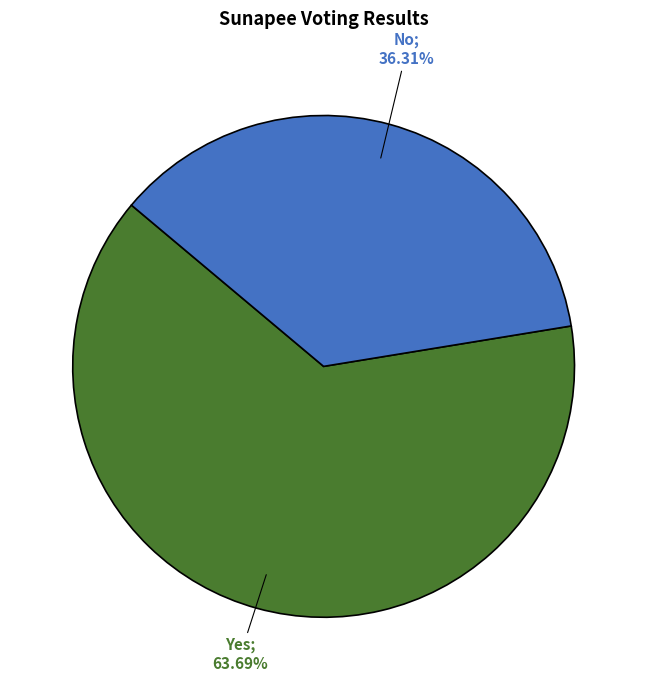

Does any single category account for the majority?

Yes